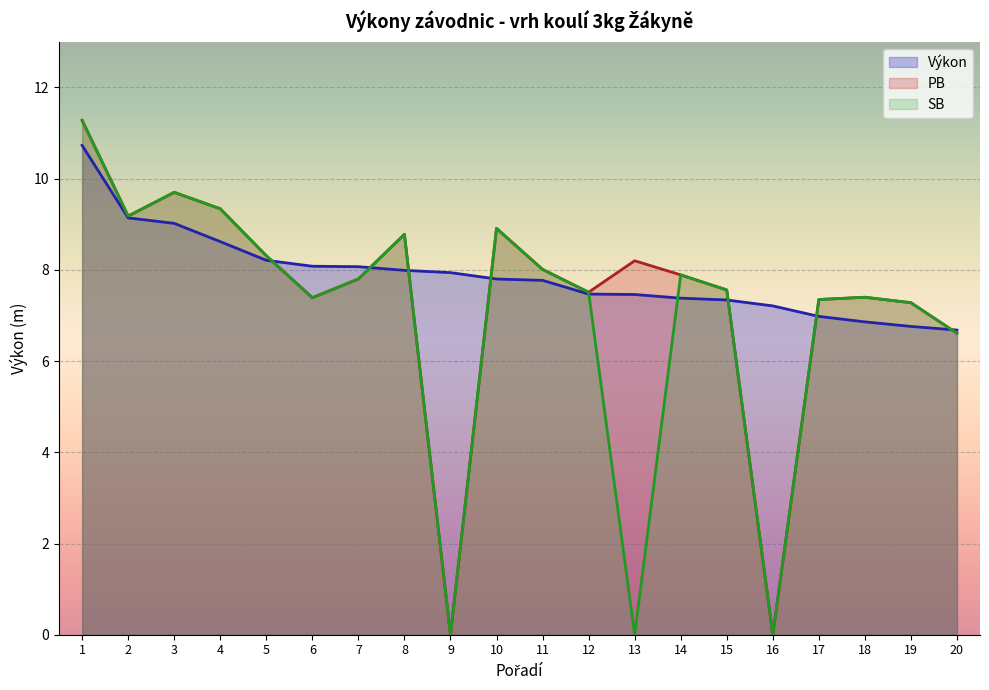

At which category is the sum across all series the highest?

1